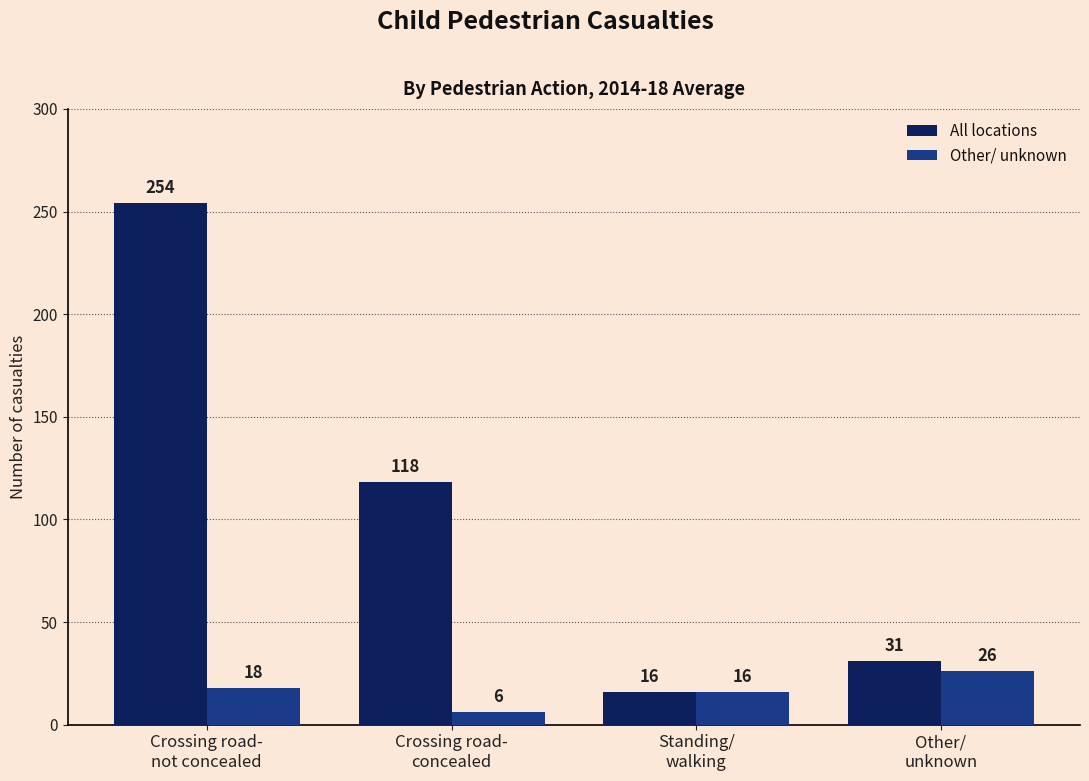

What is the difference between the highest and lowest values at Crossing road-
concealed?

112